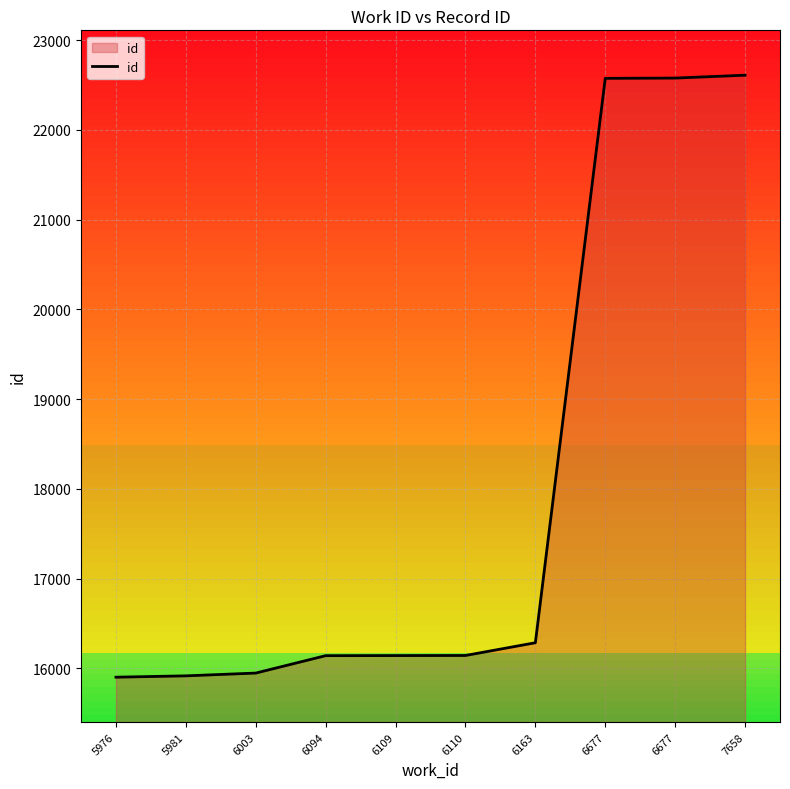

What is the ratio of the value at 7658 to the value at 5981?

1.4